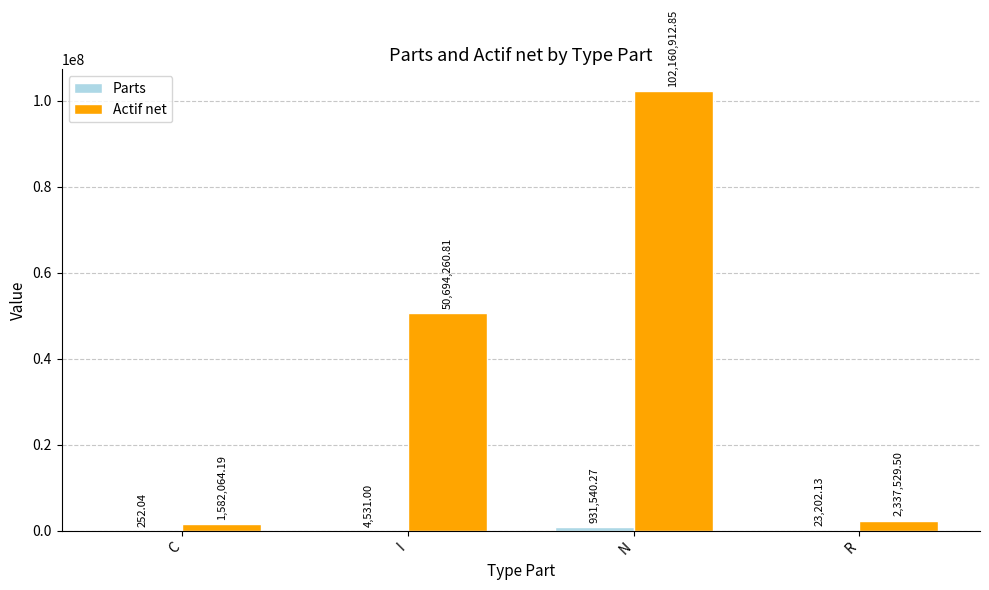

What is the total value across all series at N?

103092453.1